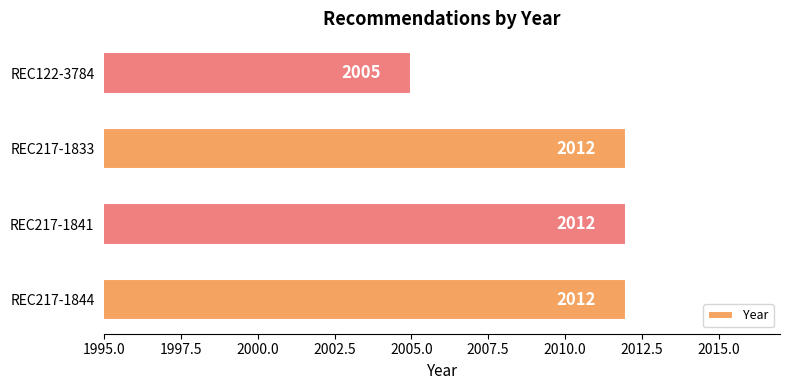

The chart shows a value of 2012 at REC217-1844. True or false?

True